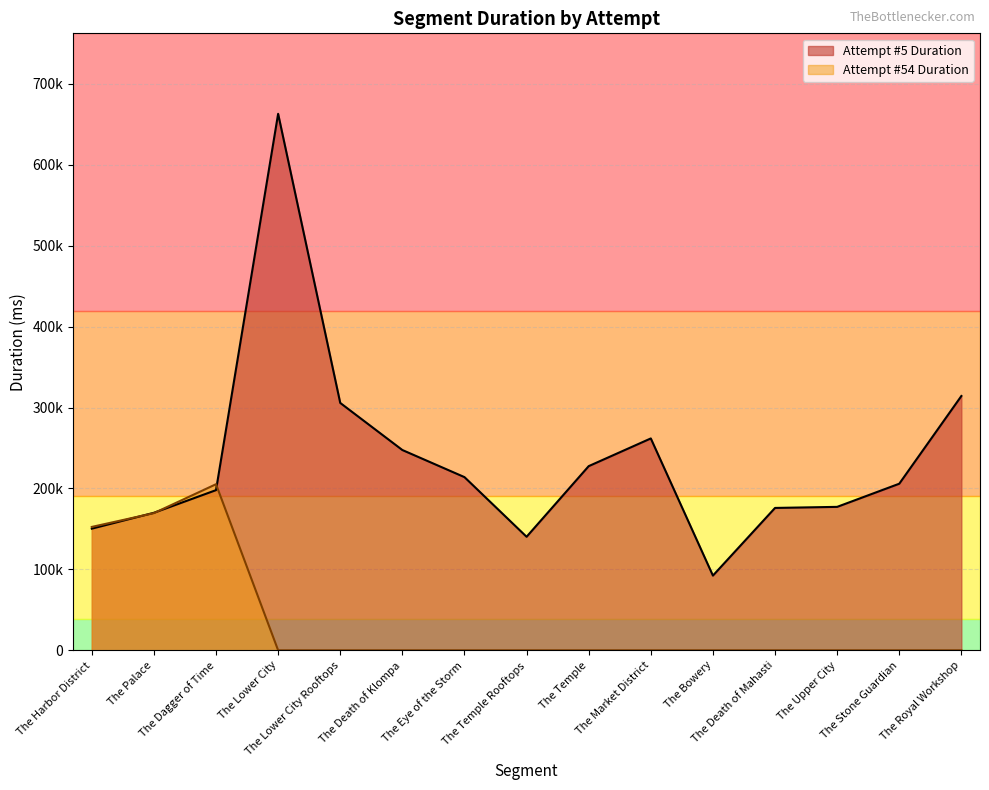

What is the total value across all series at The Bowery?

92309